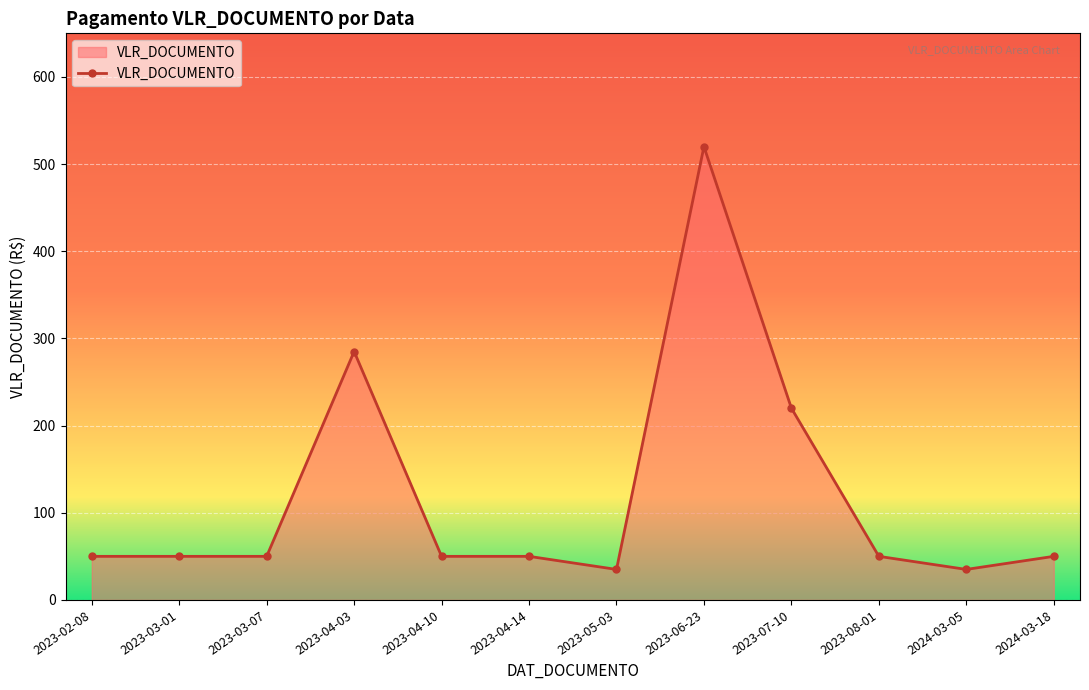

Reading left to right, transcribe all the data shown in this chart.

2023-02-08=50	2023-03-01=50	2023-03-07=50	2023-04-03=285	2023-04-10=50	2023-04-14=50	2023-05-03=35	2023-06-23=520	2023-07-10=220	2023-08-01=50	2024-03-05=35	2024-03-18=50